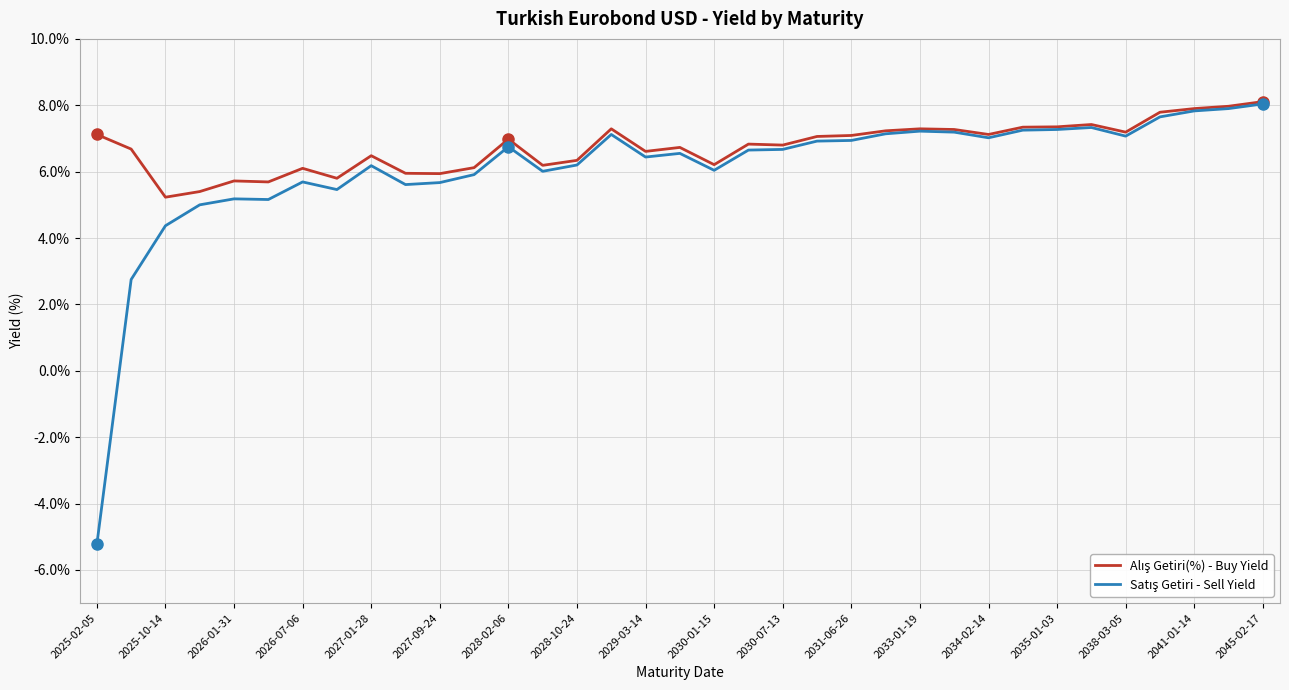

What is the minimum value shown in the chart?

-5.2